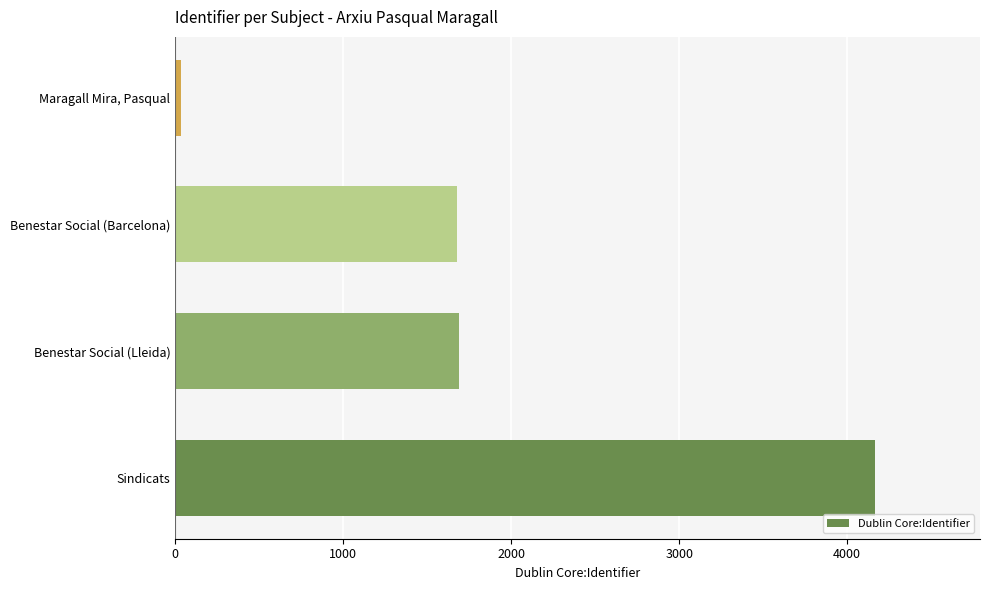

What is the sum of the values at Benestar Social (Barcelona) and Benestar Social (Lleida)?

3366